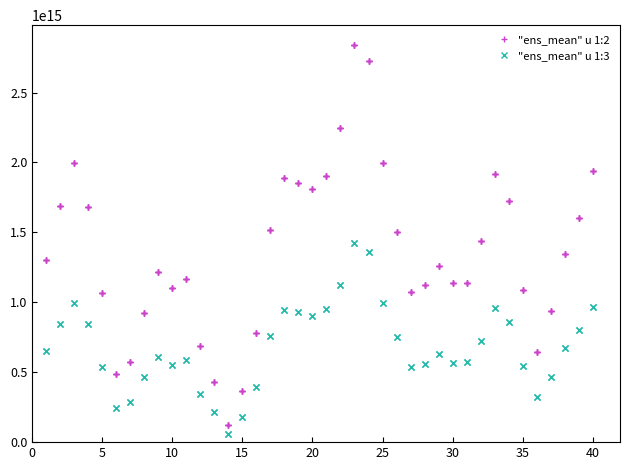

Is this an area chart (filled region under the line)?

No